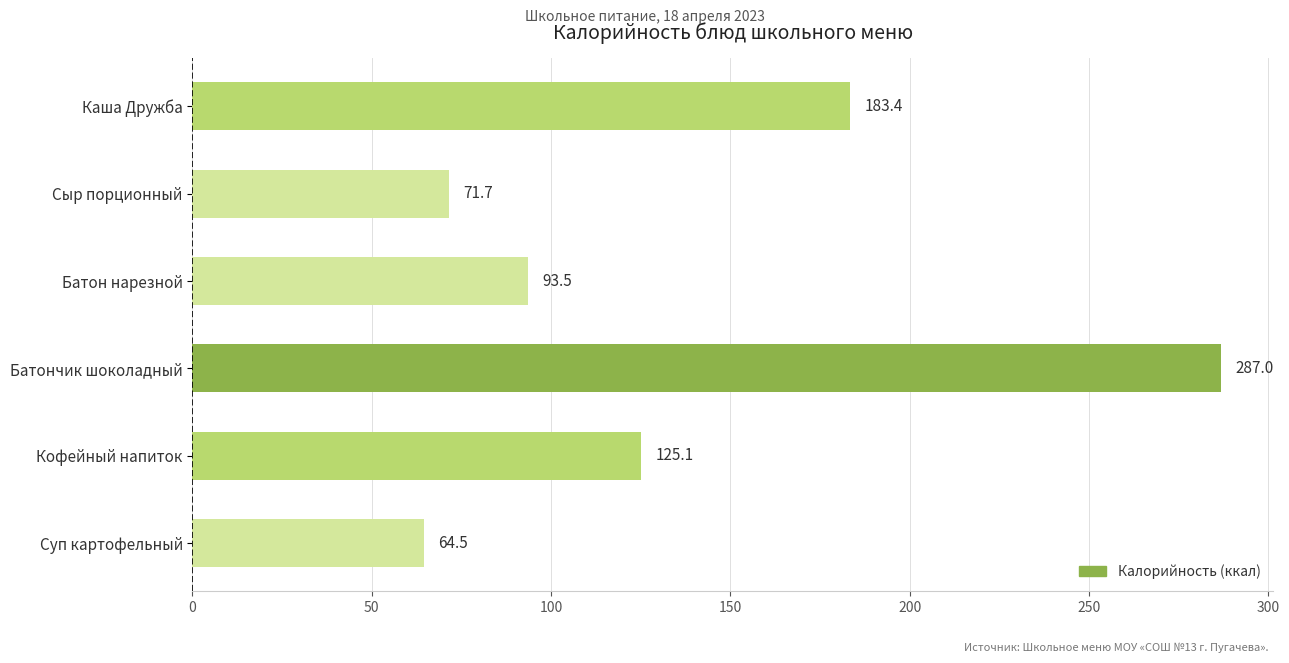

How many categories are shown in the chart?

6